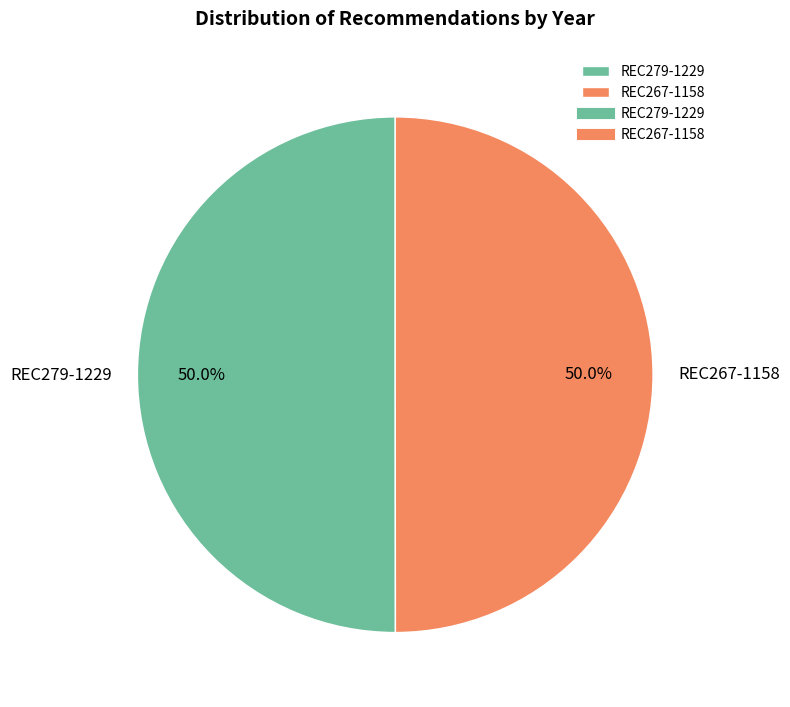

Count the number of slices in the pie.

2